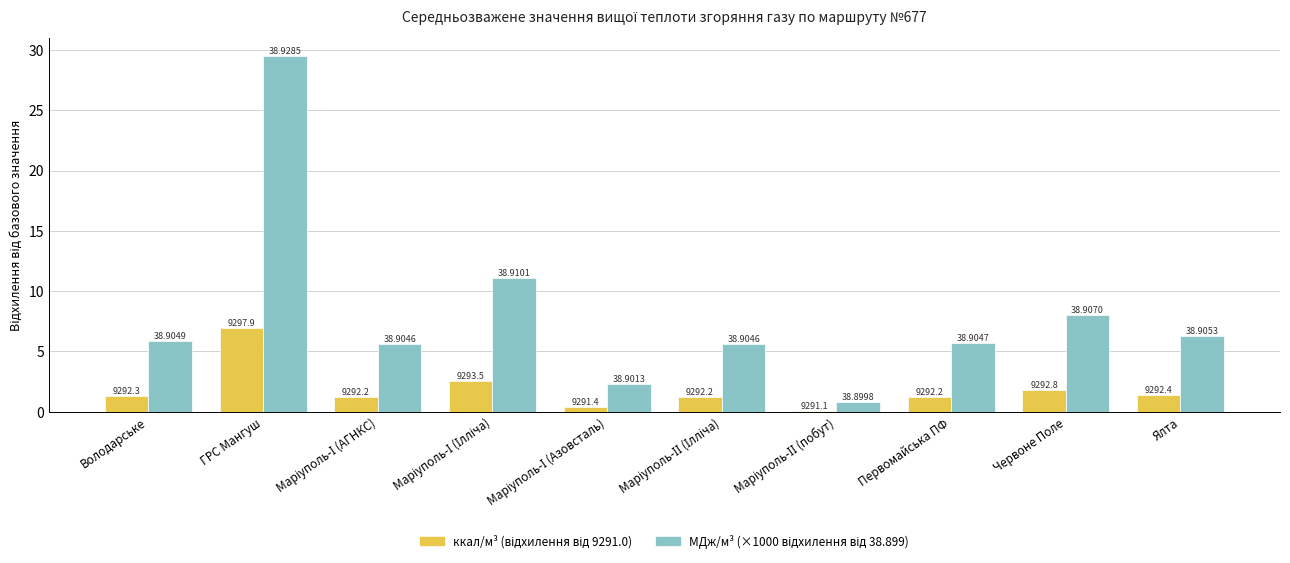

How many groups of bars are there?

10